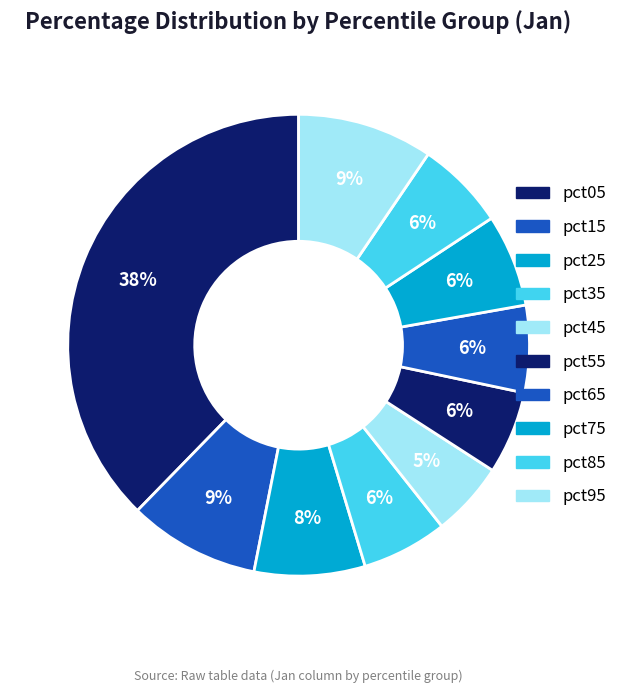

To the nearest percent, what percentage of the pie is pct55?

6%